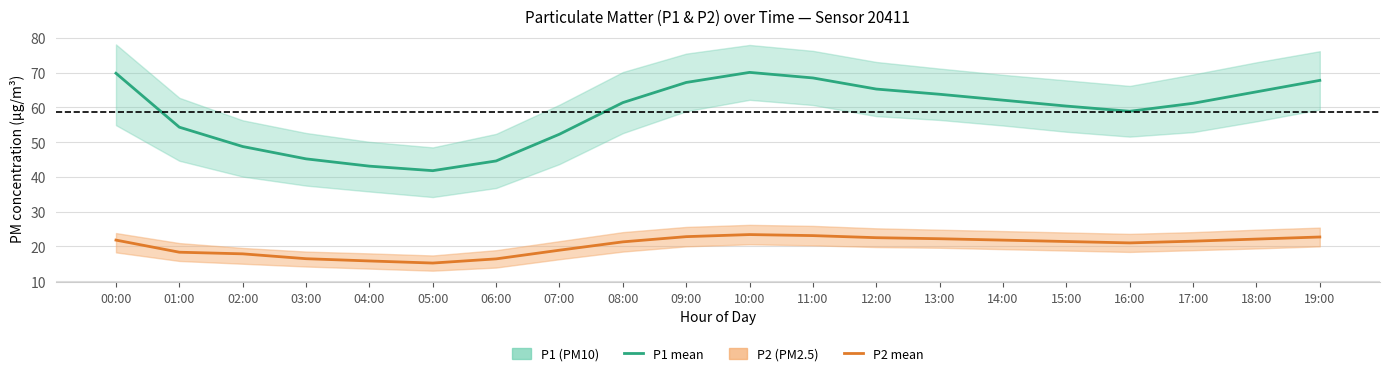

How many data points in P1 mean are less than 61?

9